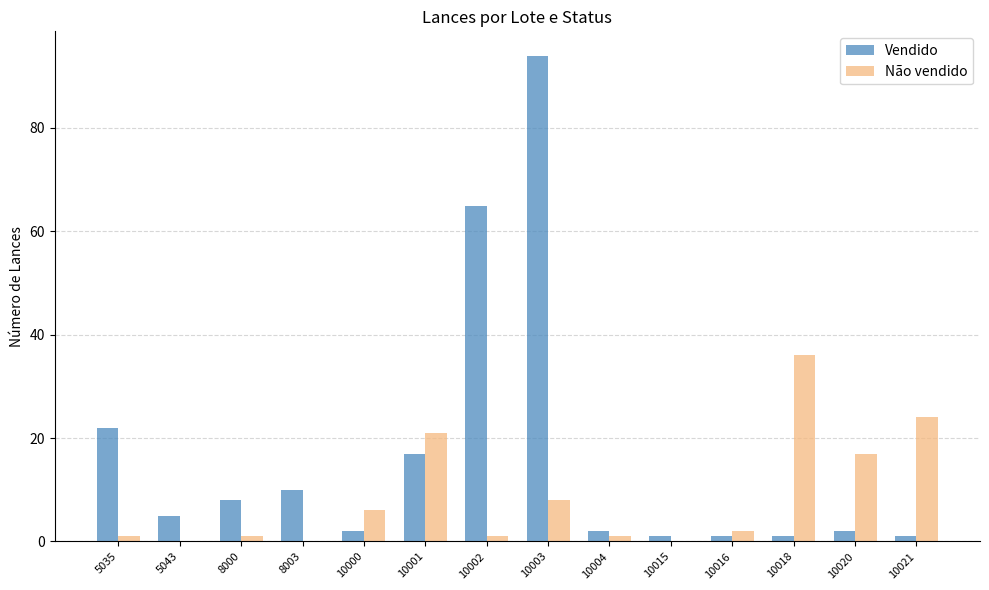

Count the number of categories in the chart.

14